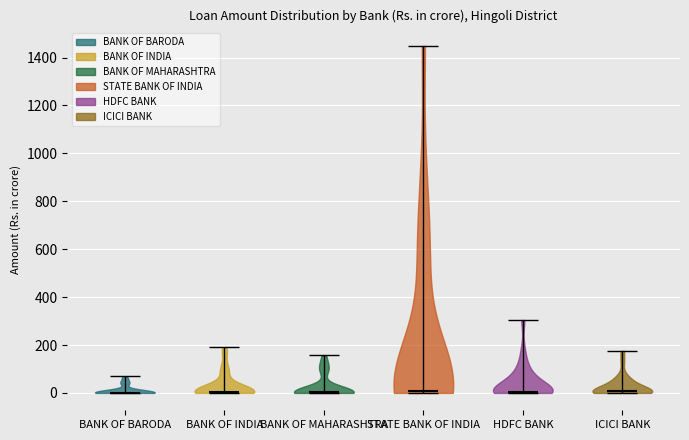

What is the lowest point the violin for BANK OF BARODA reaches on the y-axis? The values are not printed on the chart, so give them approximately, as read against the axis.

0